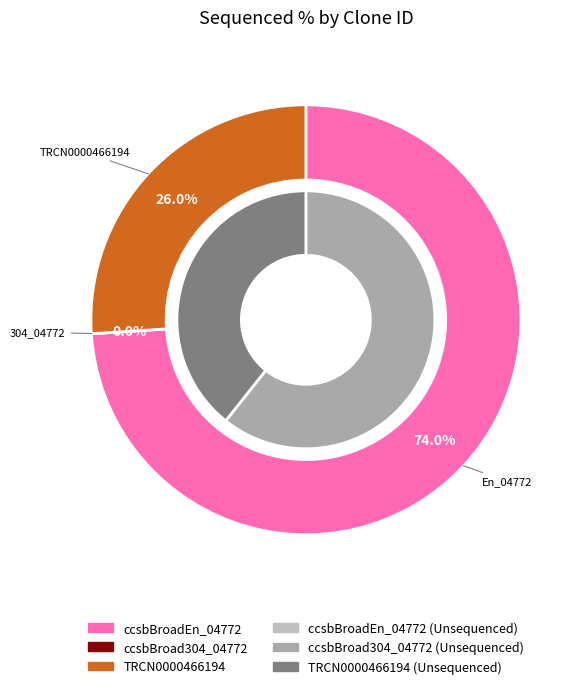

True or false: ccsbBroad304_04772 accounts for 0% of the total.

True